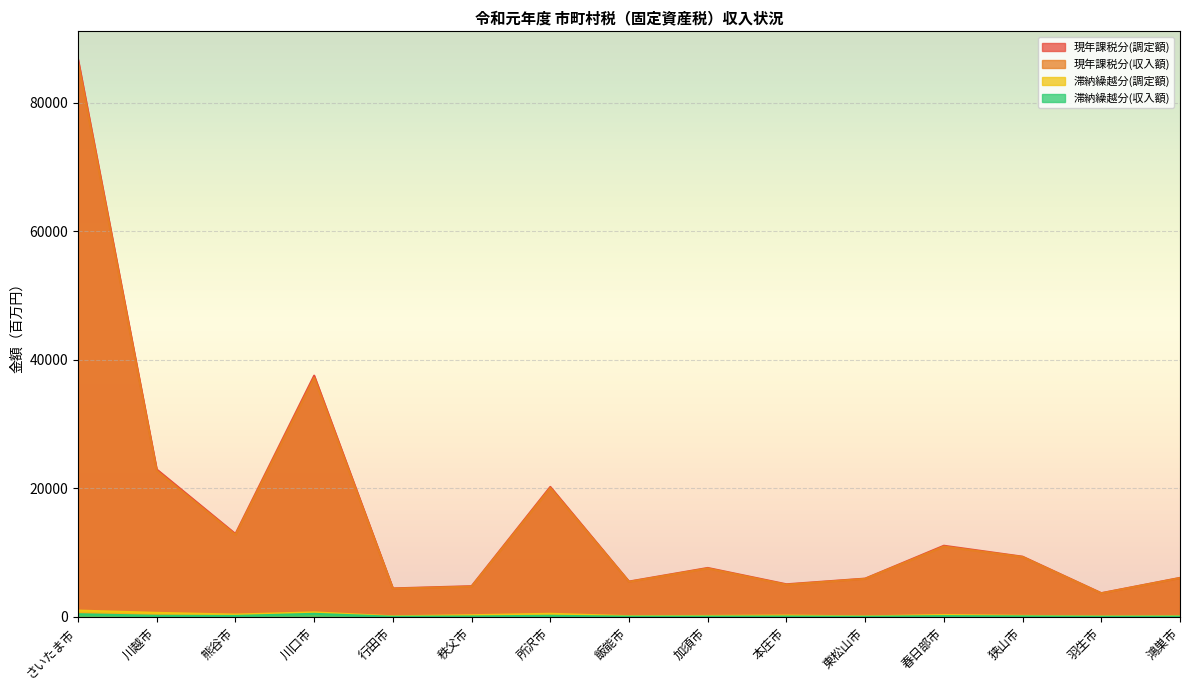

Where is 滞納繰越分(調定額) nearest to the value 527?

所沢市